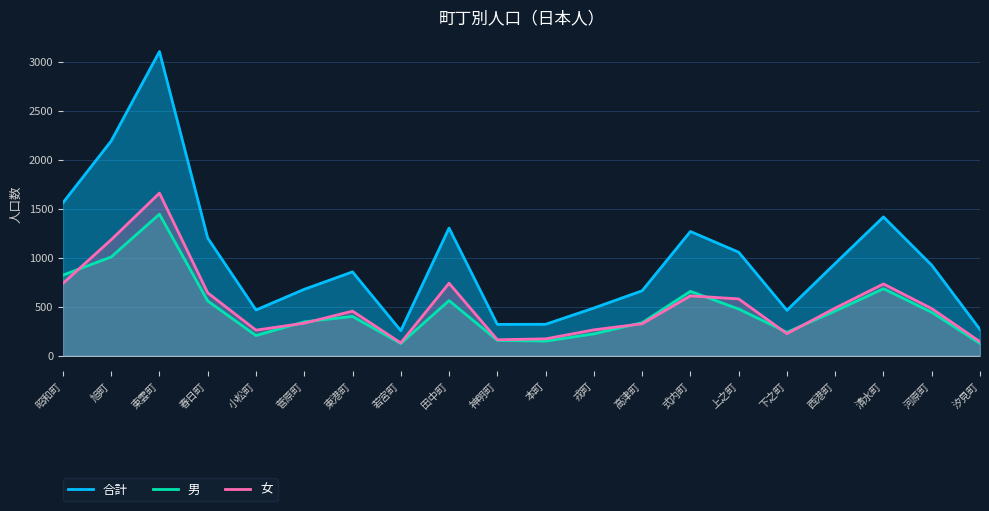

What is the sum of all 合計 values?

19750